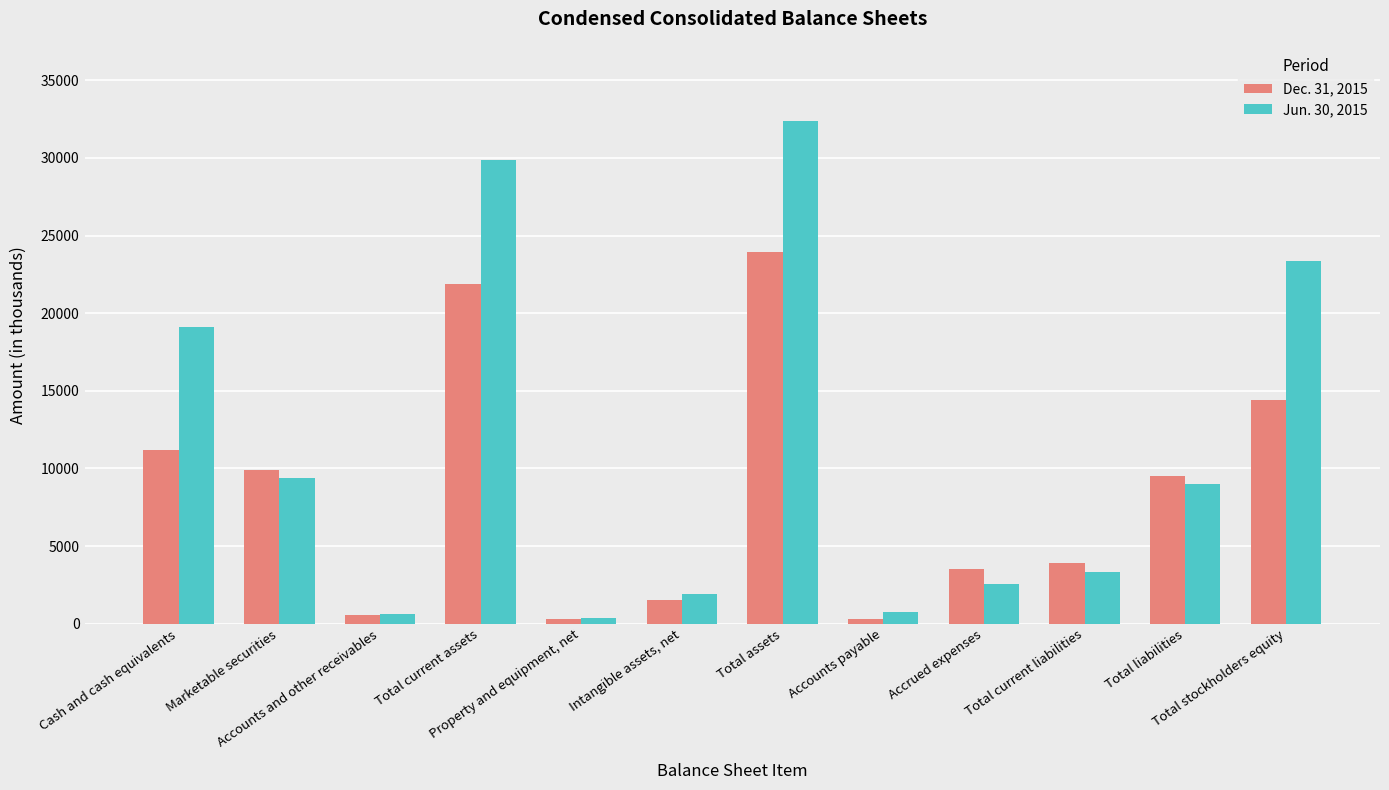

Rank the categories by Jun. 30, 2015 value from lowest to highest.

Property and equipment, net, Accounts and other receivables, Accounts payable, Intangible assets, net, Accrued expenses, Total current liabilities, Total liabilities, Marketable securities, Cash and cash equivalents, Total stockholders equity, Total current assets, Total assets